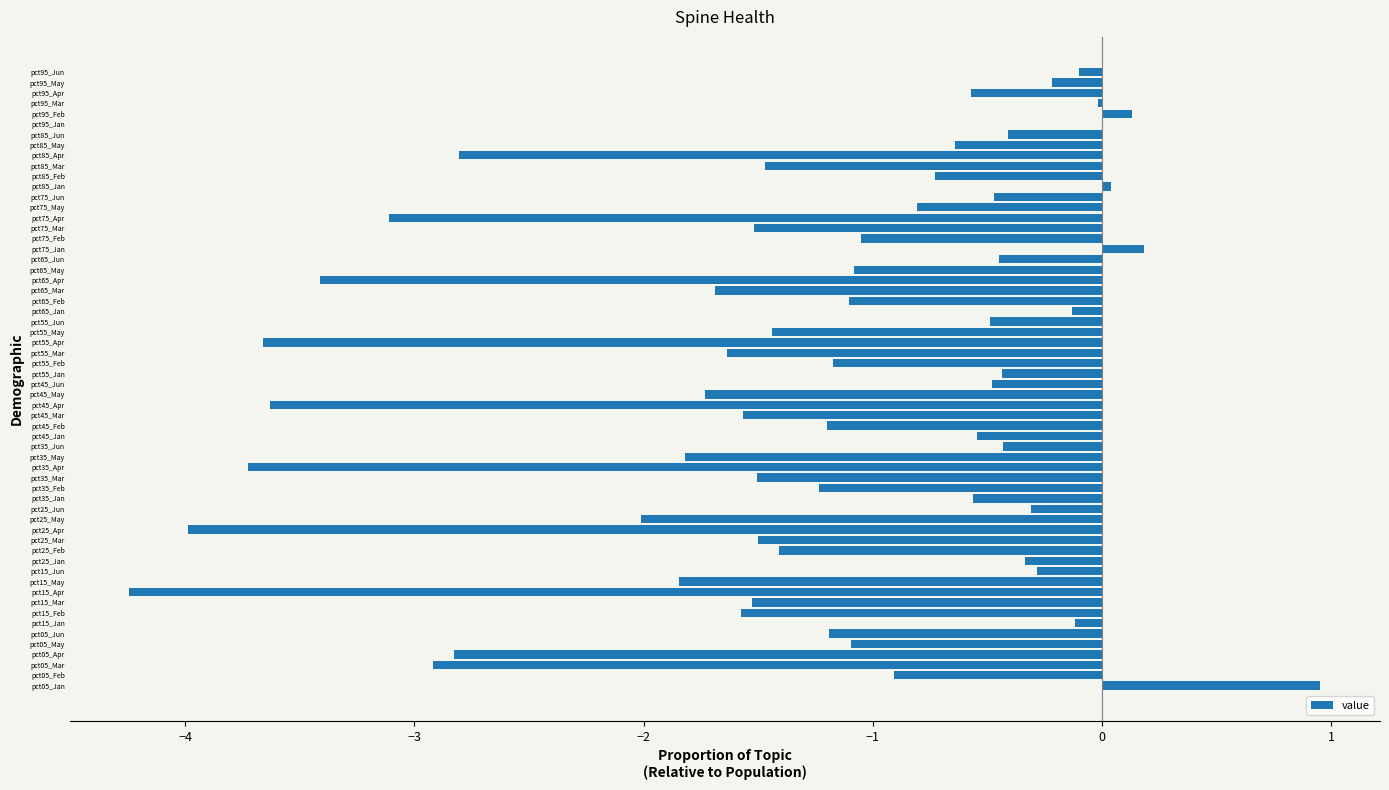

What is the change in value from pct25_Mar to pct85_Feb?

+0.8